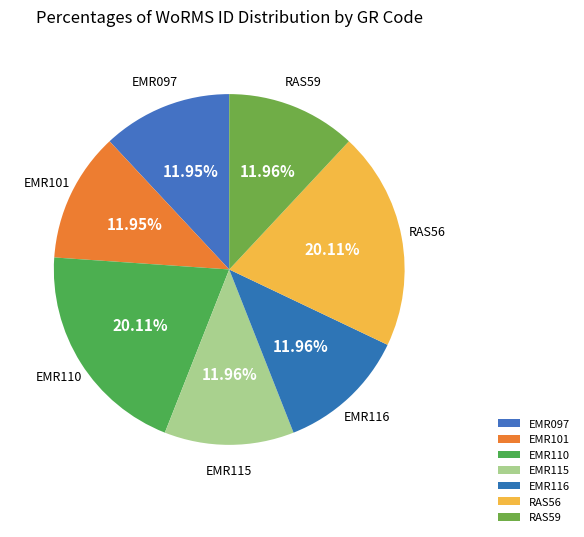

What is the ratio of the value at EMR101 to the value at EMR110?

0.6